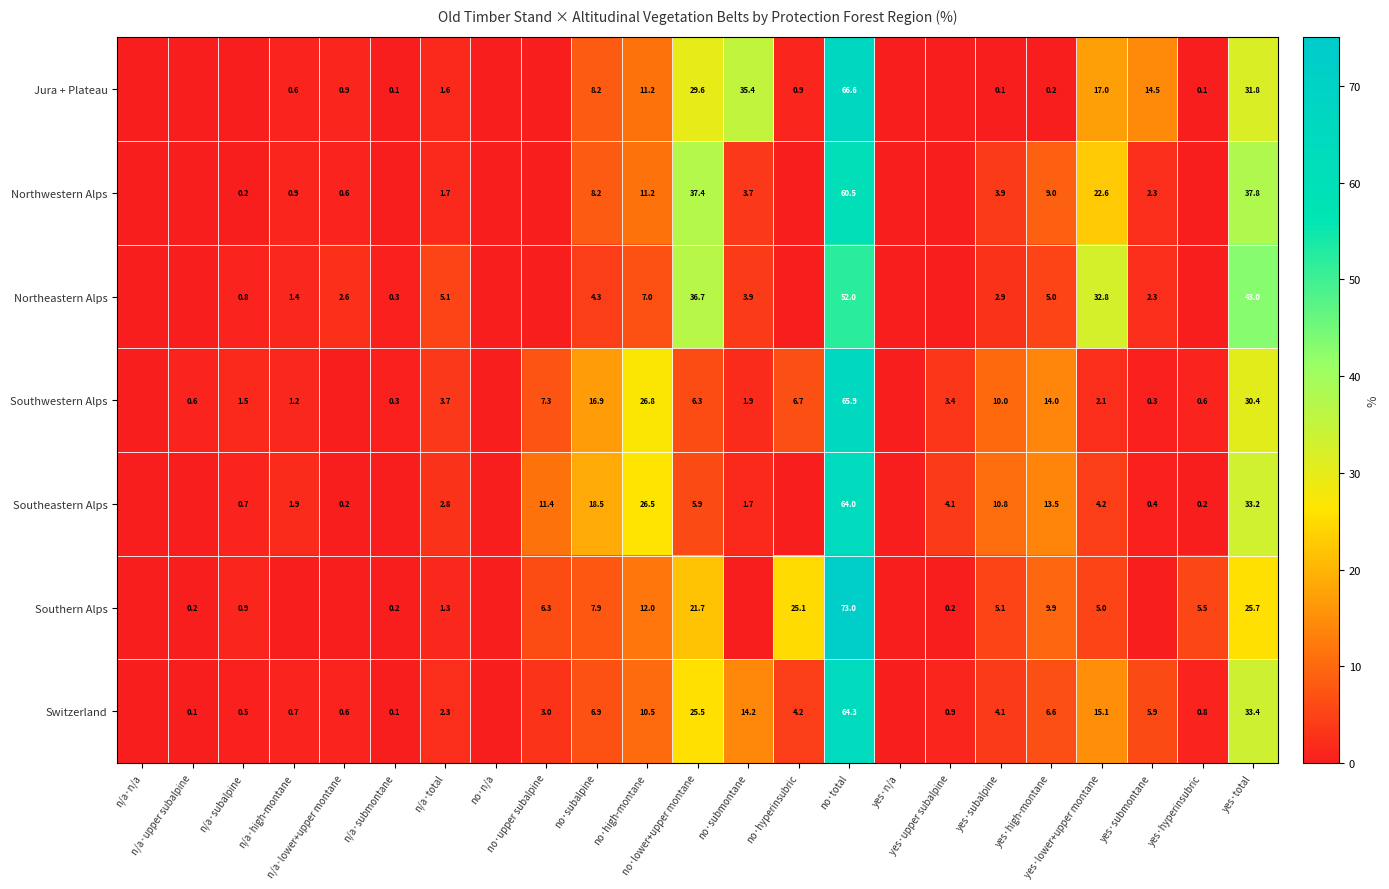

Which series has the largest range (max minus min)?

Southern Alps